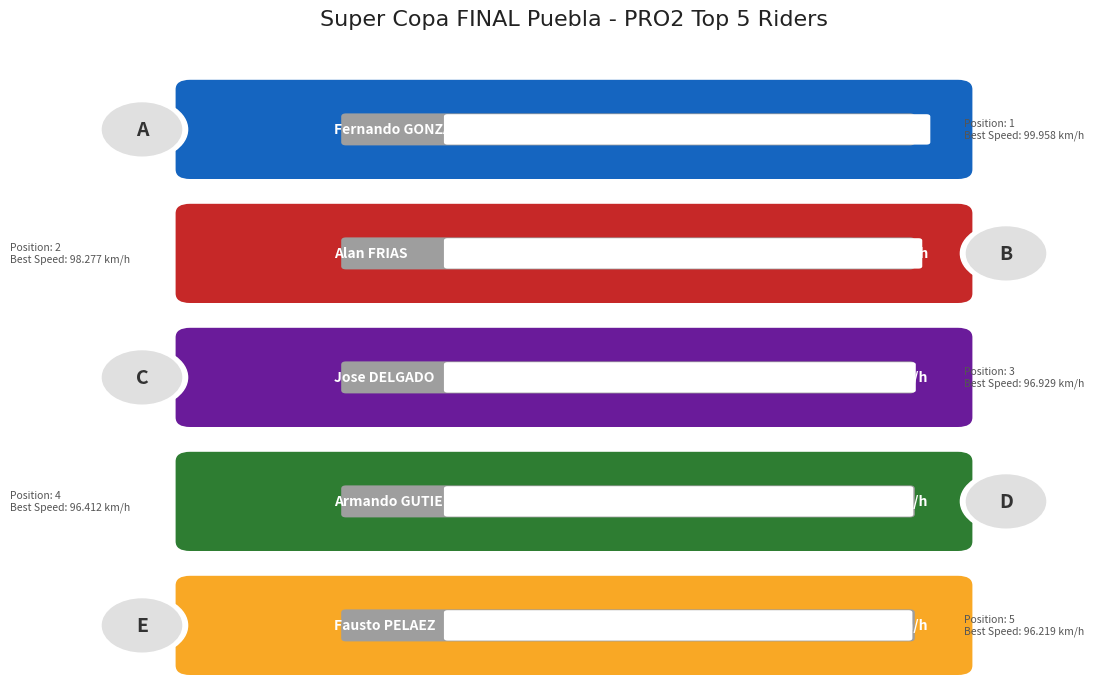

What is the sum of the Average Speed values at Jose Luis DELGADO and Fernando GONZALEZ?

160.2